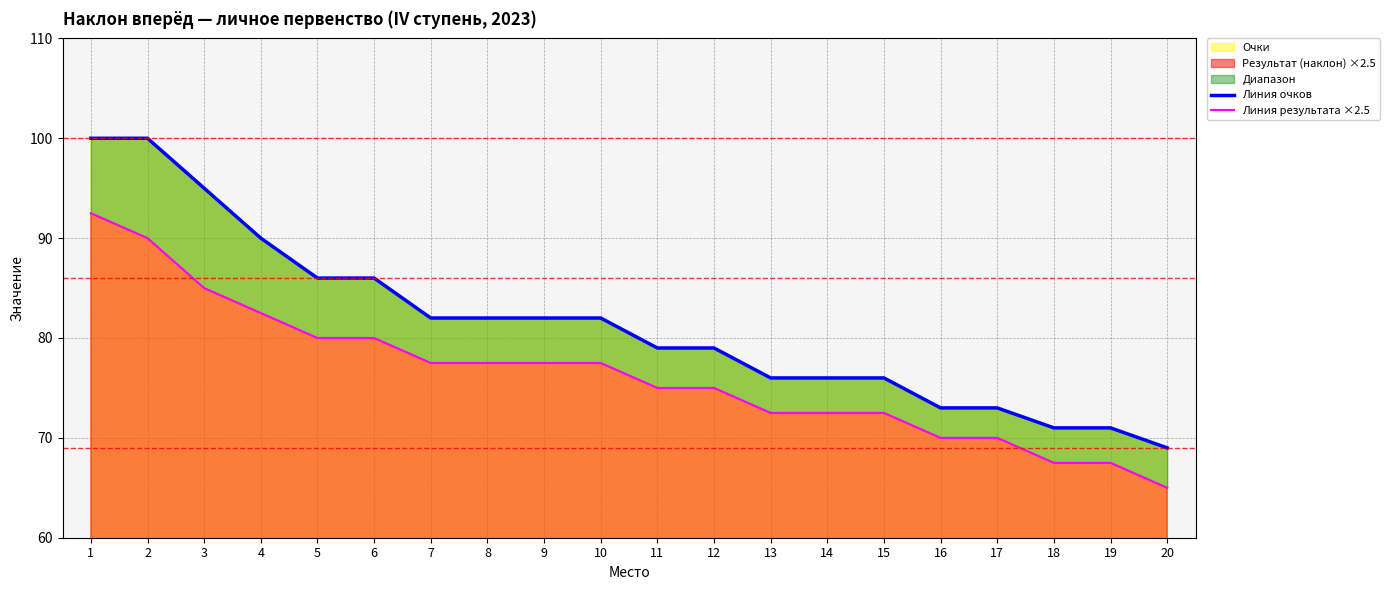

The Линия результата ×2.5 series shows 72.5 at 13. True or false?

True